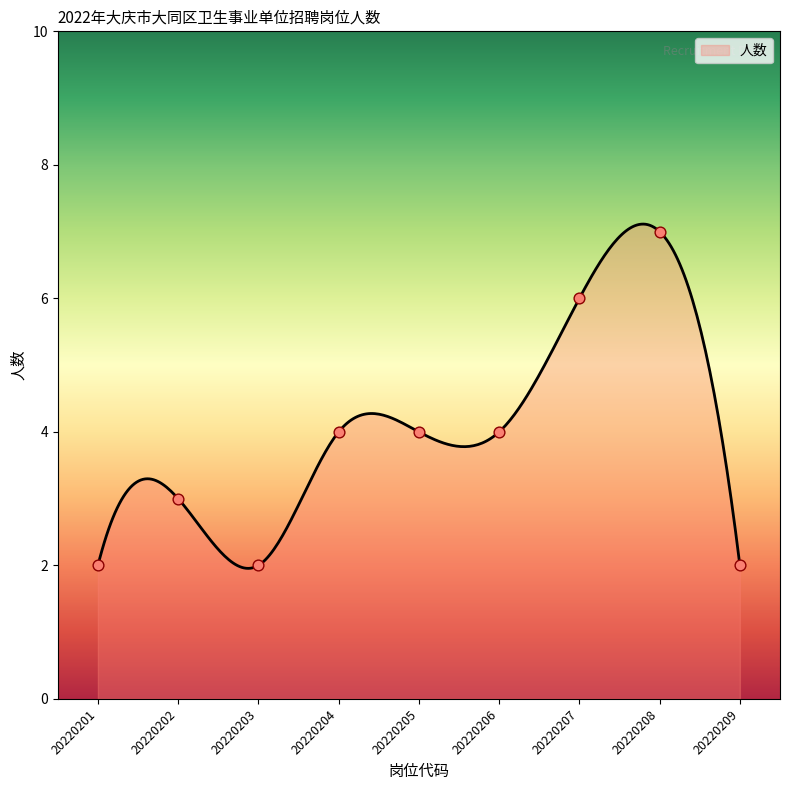

What is the change in value from 20220204 to 20220208?

+3